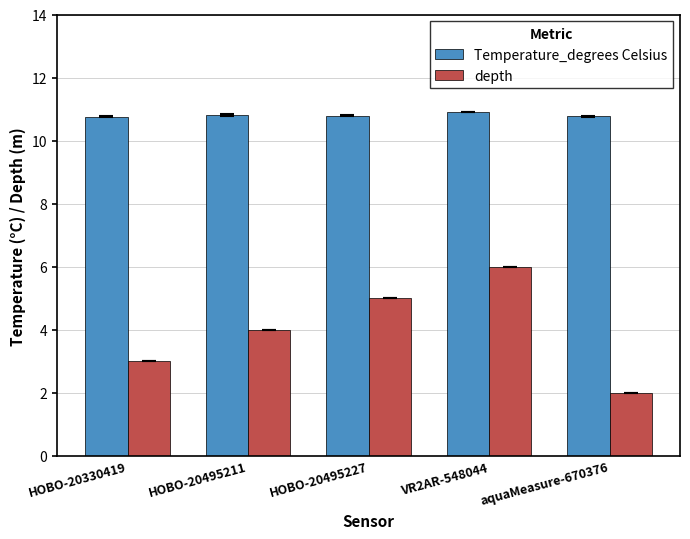

What are all the series names shown in the legend?

Temperature_degrees Celsius, depth